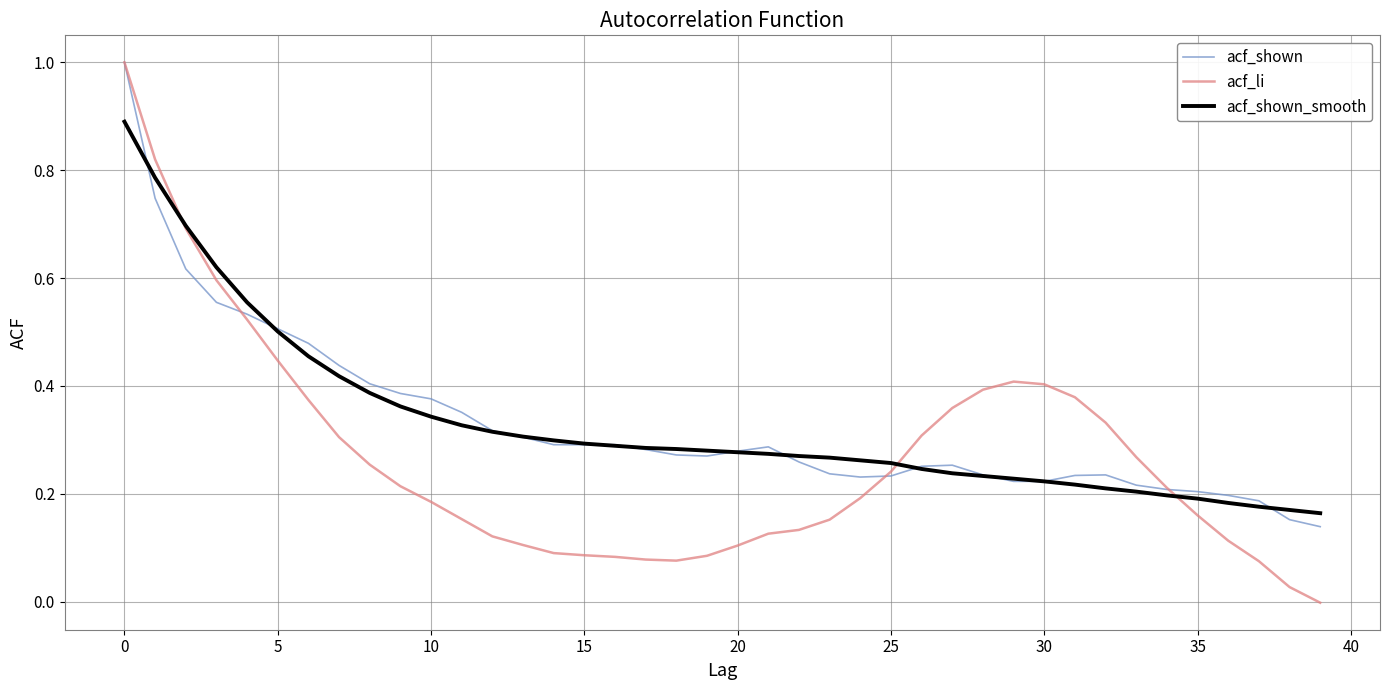

What is the greatest value displayed?

1.0